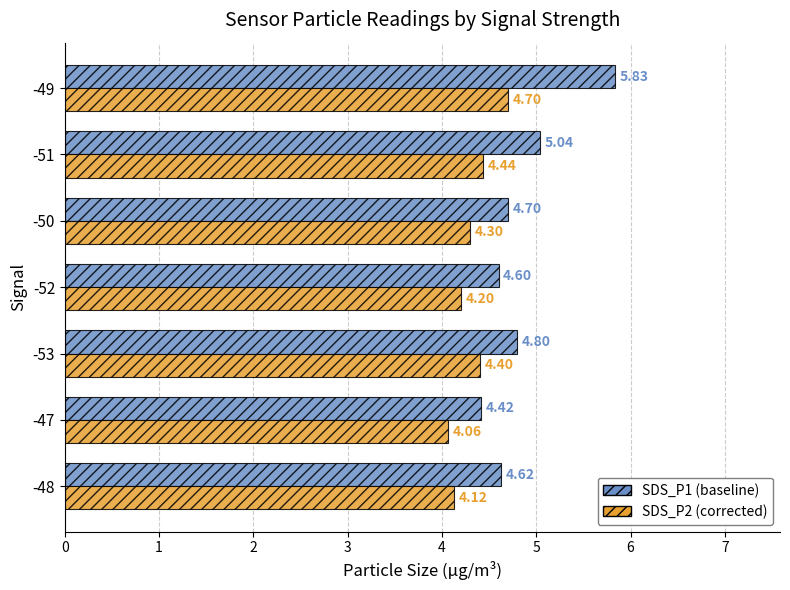

What is the difference between the highest and lowest values at -50?

0.4